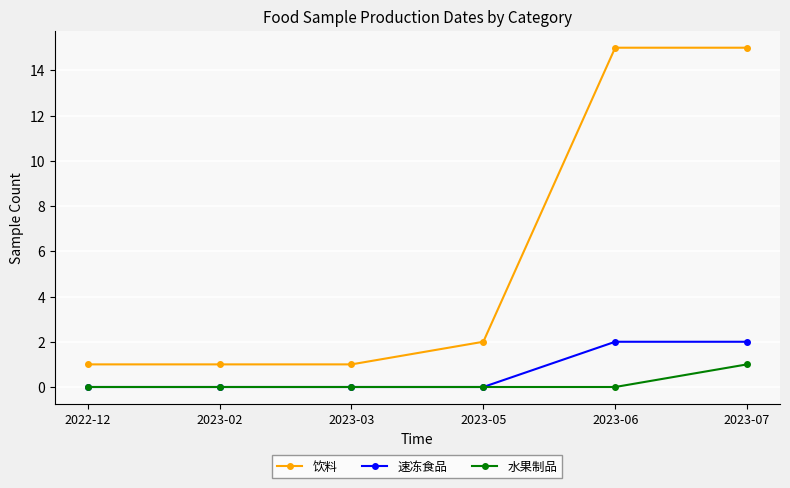

Which series has the widest spread of values?

饮料